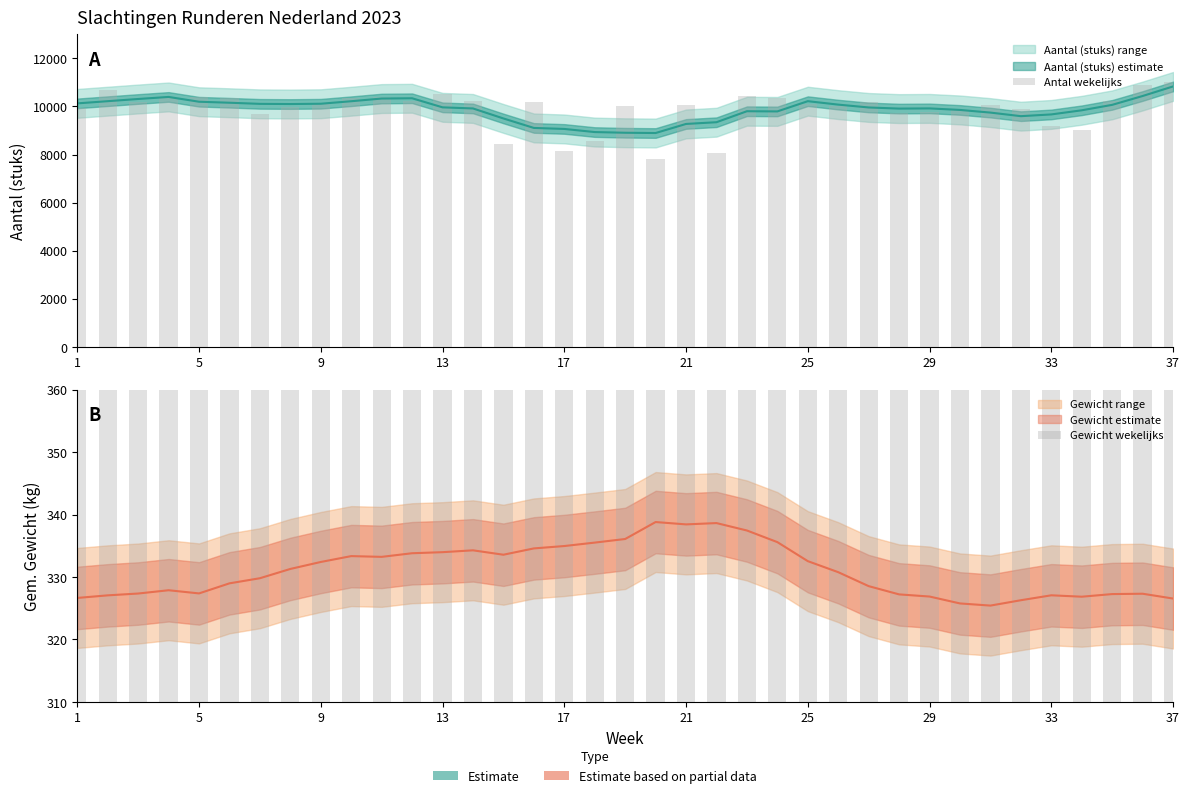

Does the chart contain stacked bars?

No